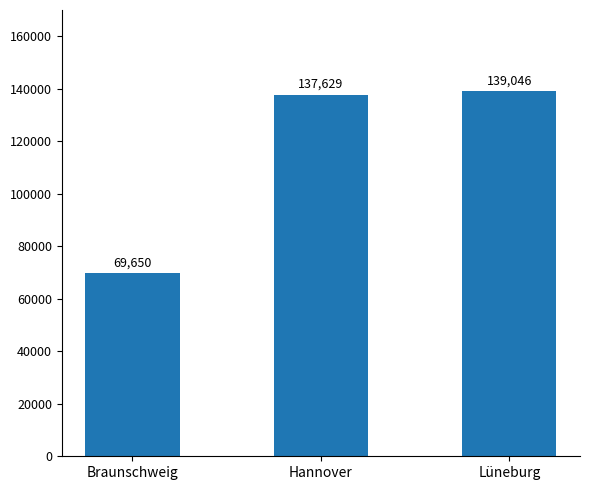

What is the value of the 2nd bar from the left?

137629